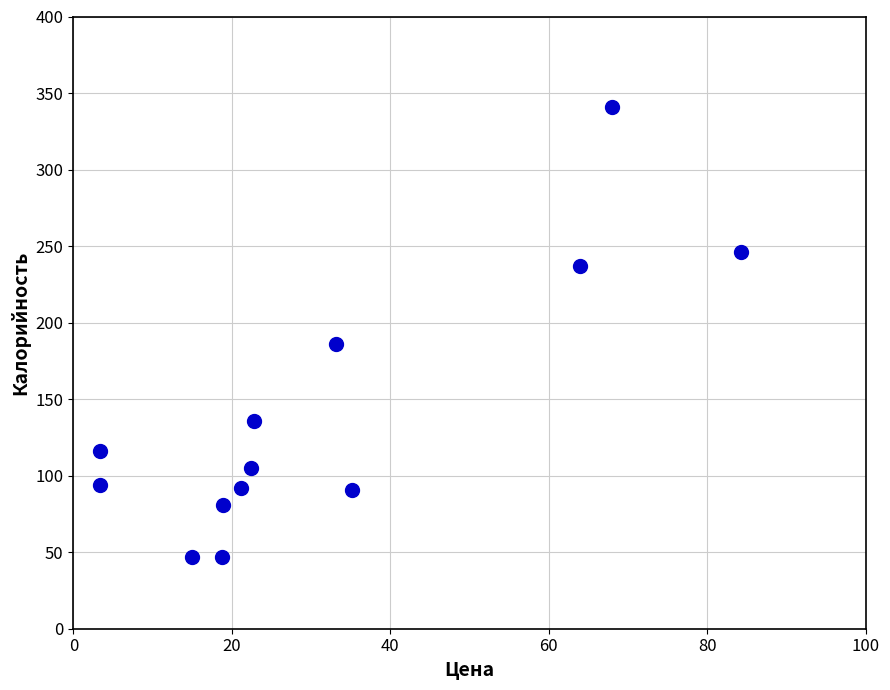

What is the range of X values (max minus min)?

80.9